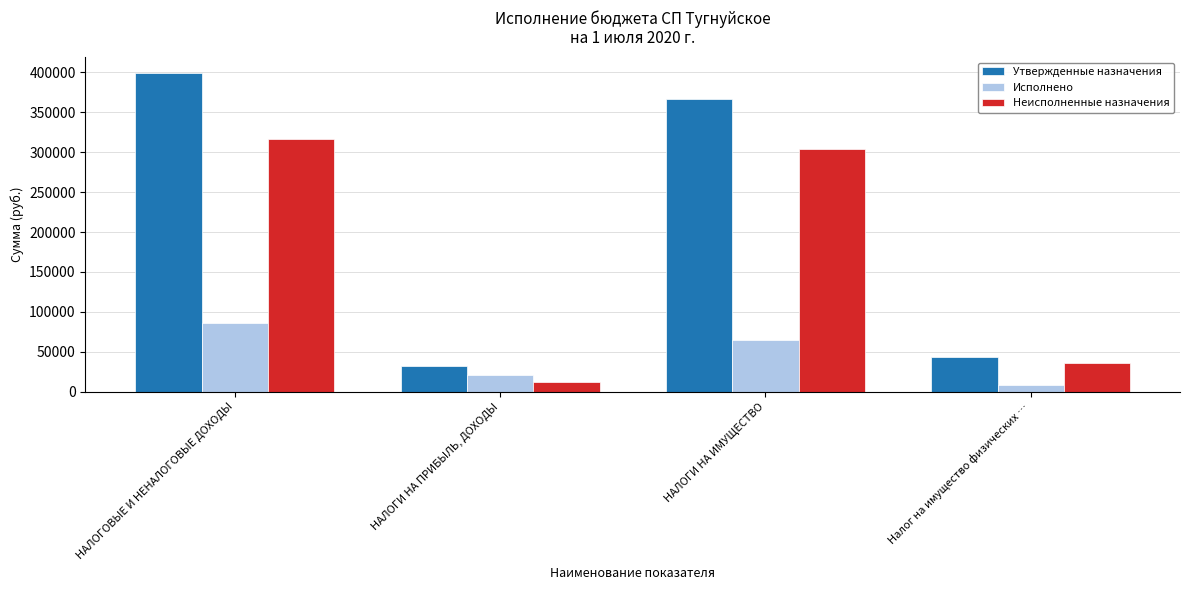

How many categories are shown in the chart?

4